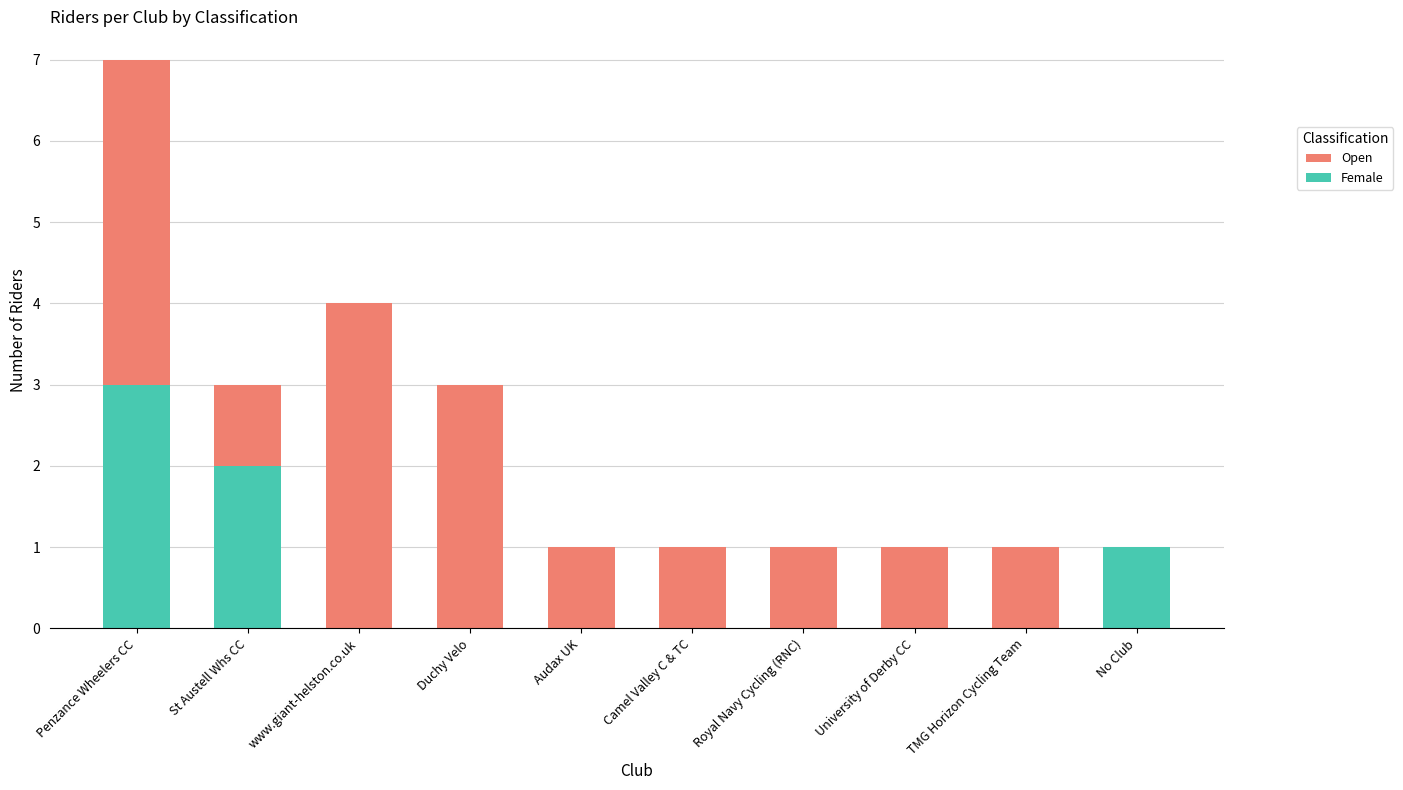

How many data points does each series have?

10